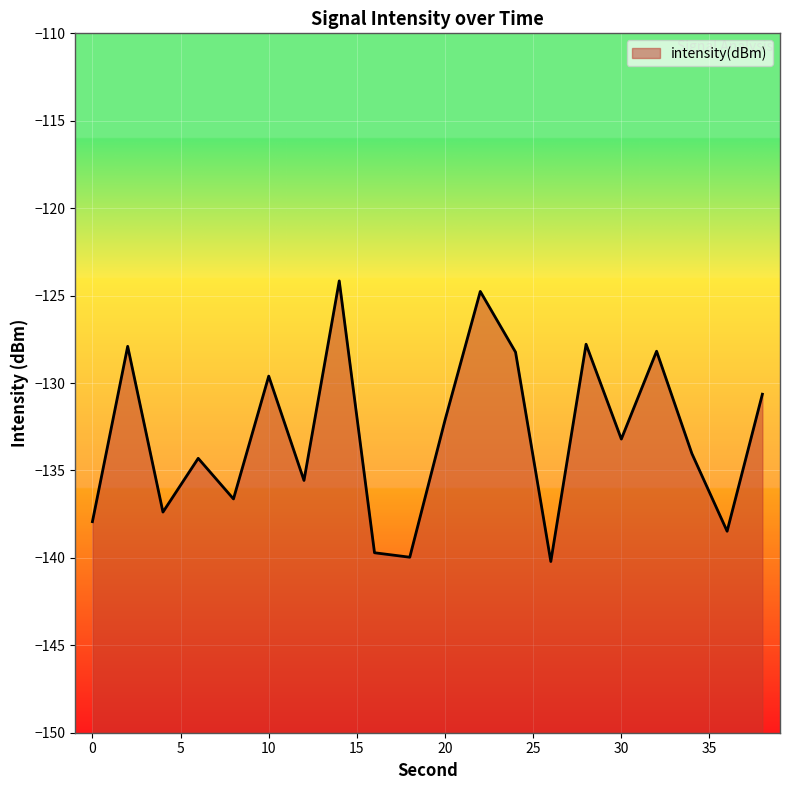

What is the smallest value displayed?

-140.2